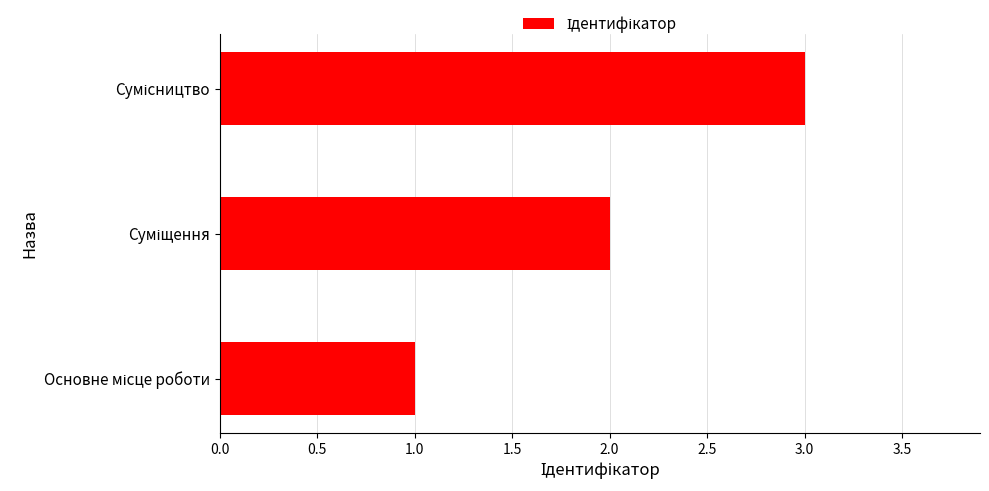

What is the maximum value shown in the chart?

3